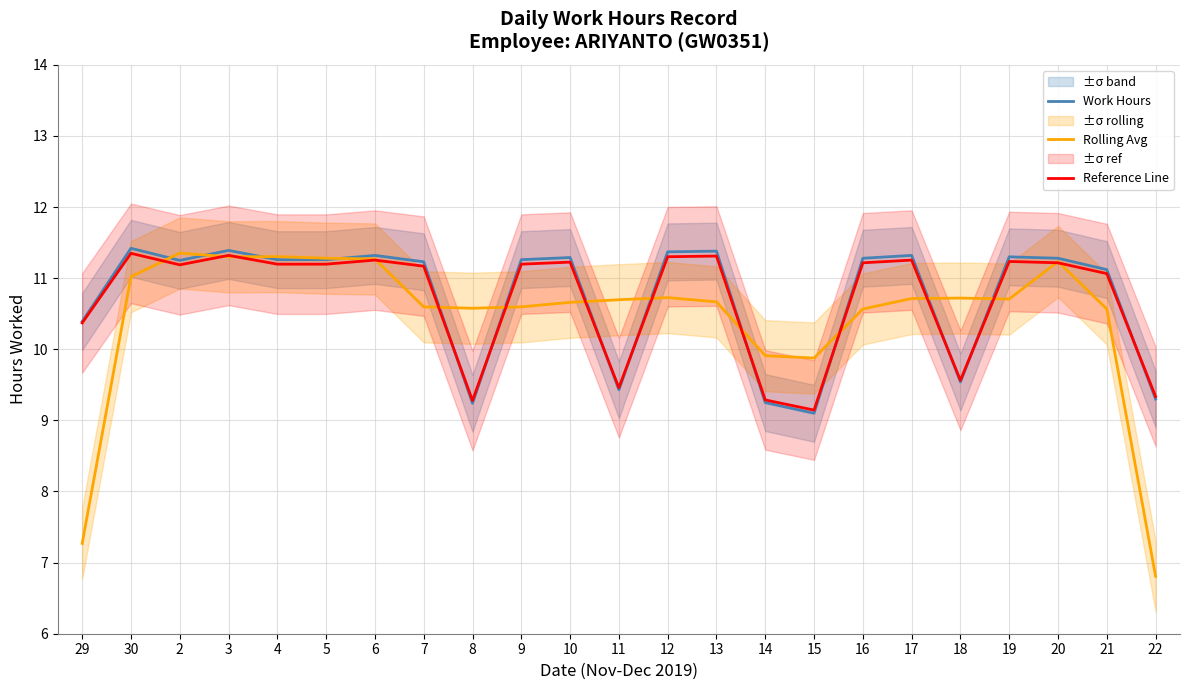

Count the number of categories in the chart.

23